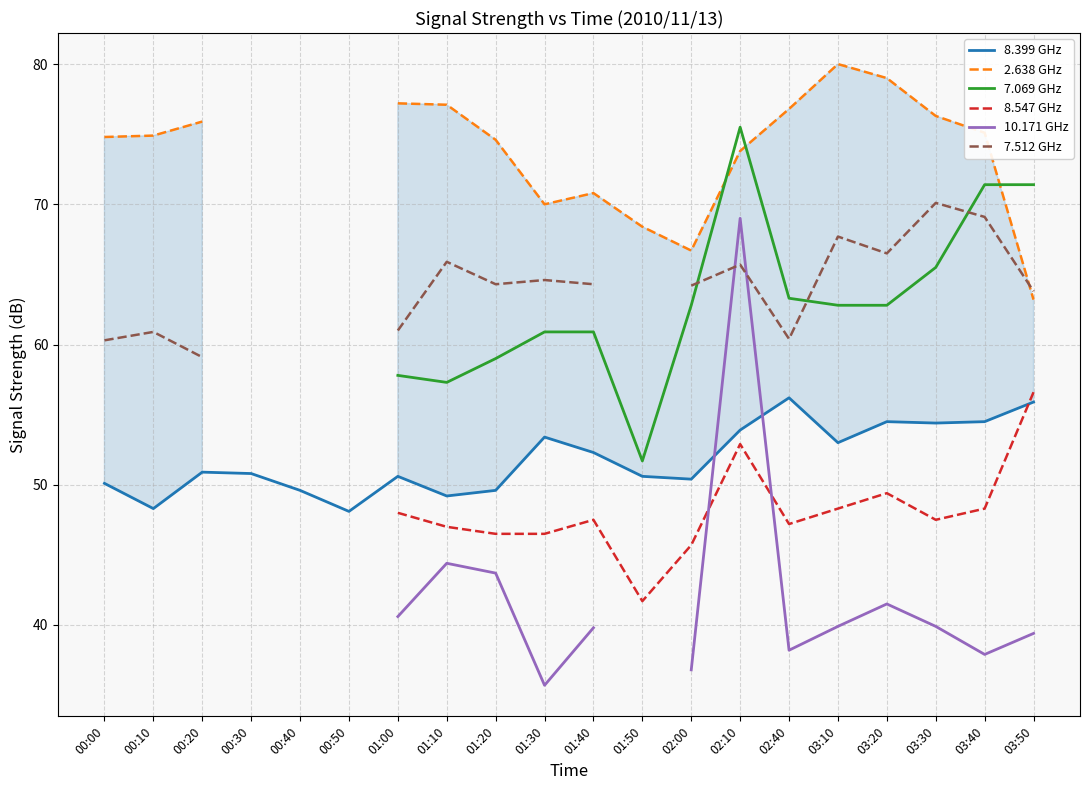

Which series ends up on top after the final intersection of 10.171 GHz and 8.399 GHz?

8.399 GHz